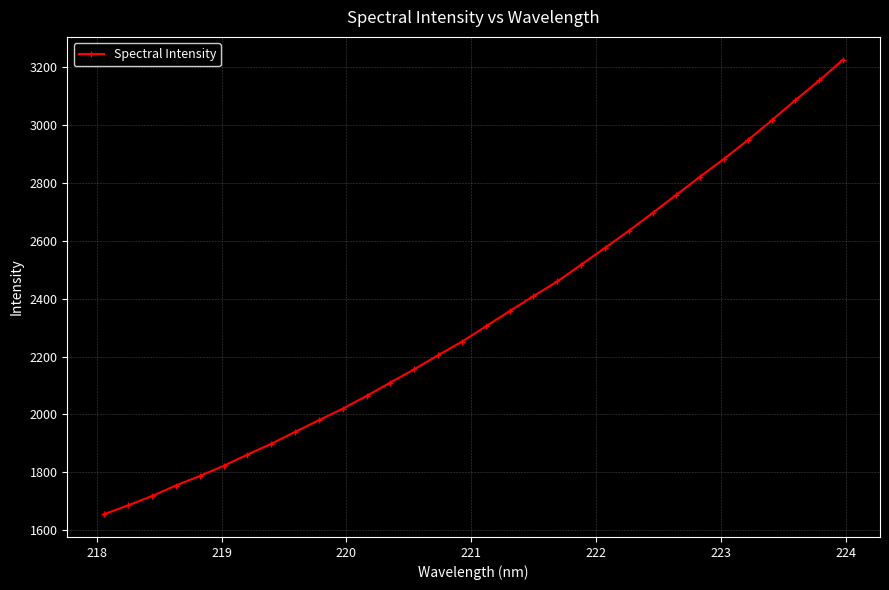

What is the greatest value displayed?

3225.5